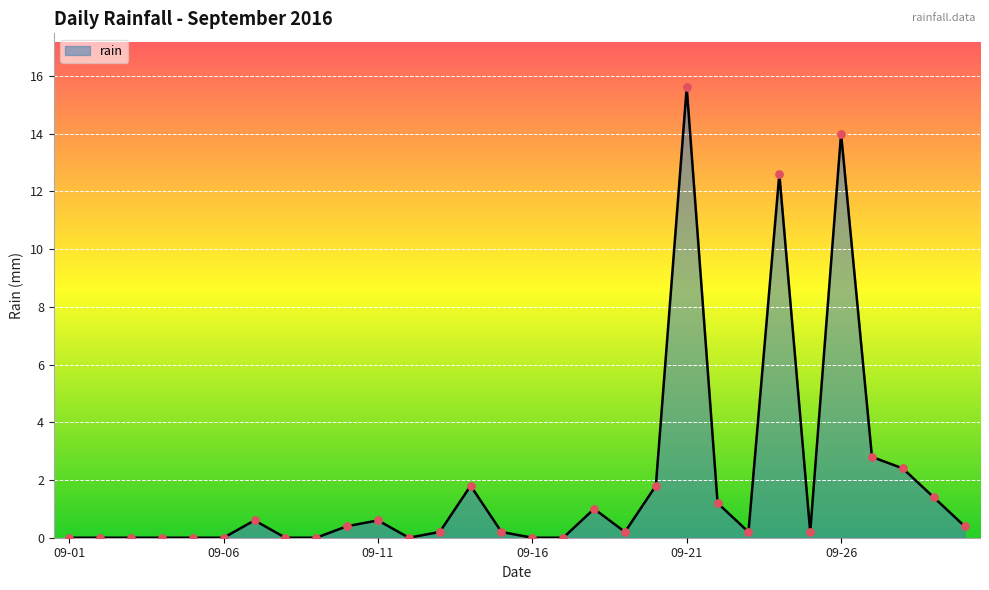

What is the greatest value displayed?

15.6